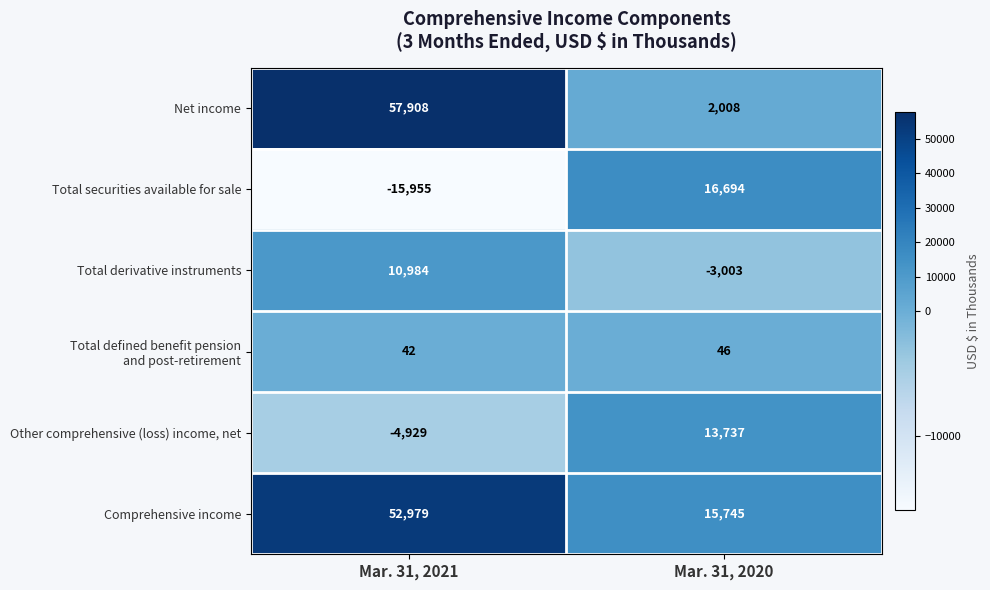

At which label is Total derivative instruments closest to 3990?

Mar. 31, 2020